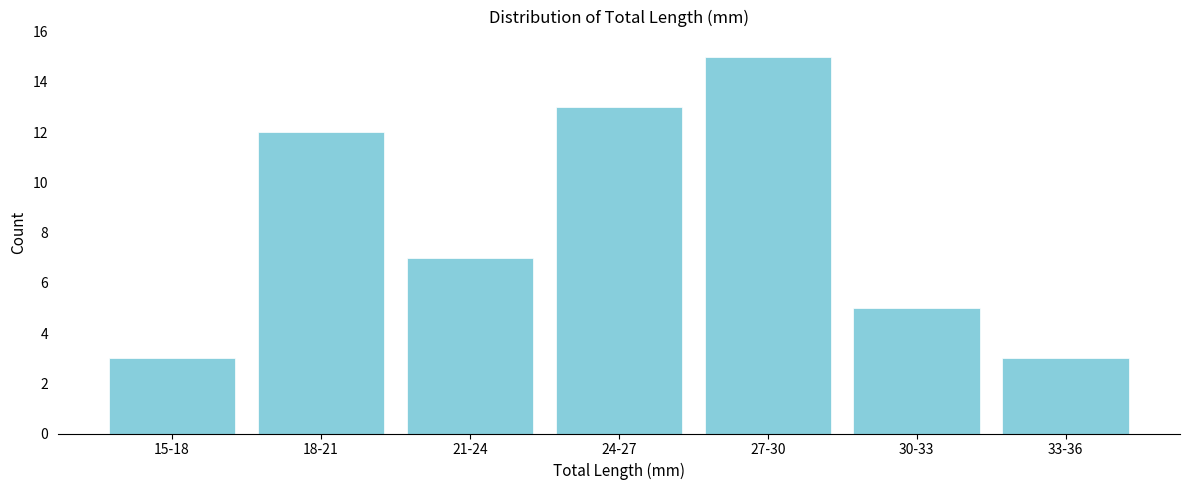

Reading left to right, transcribe all the data shown in this chart.

15-18=3	18-21=12	21-24=7	24-27=13	27-30=15	30-33=5	33-36=3